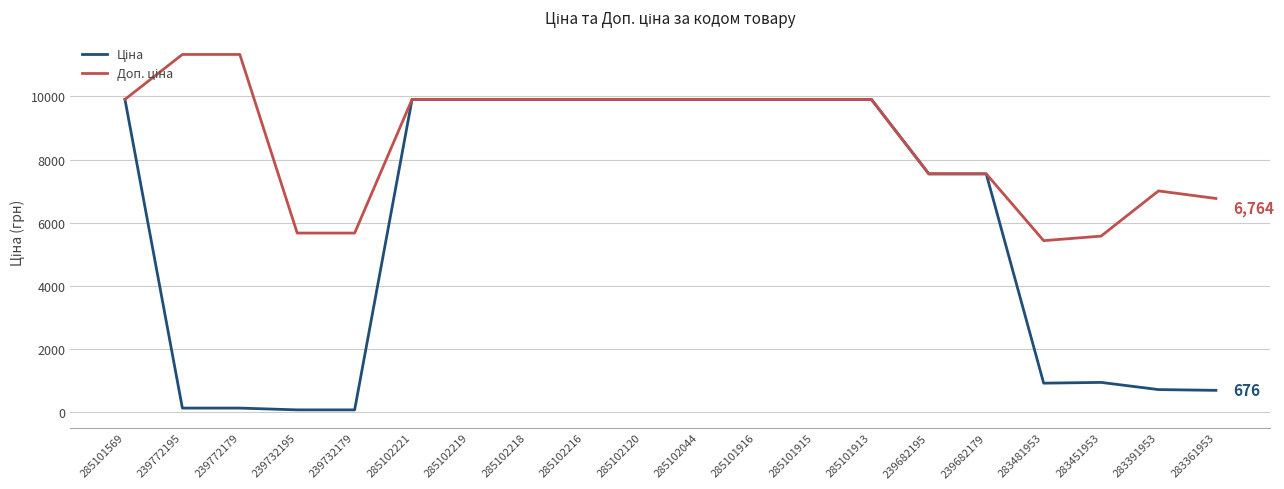

What is the difference between the highest and lowest values at 283481953?

4521.6